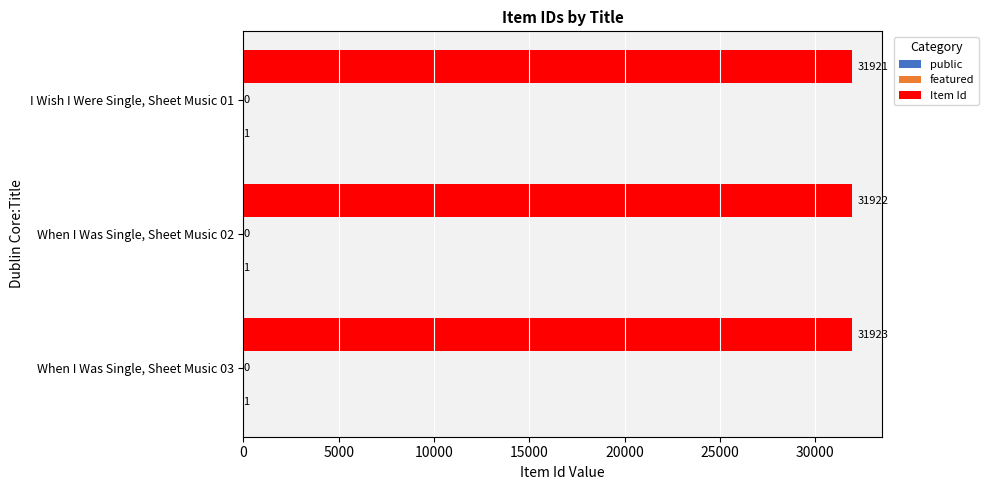

The Item Id series shows 31923 at When I Was Single, Sheet Music 03. True or false?

True